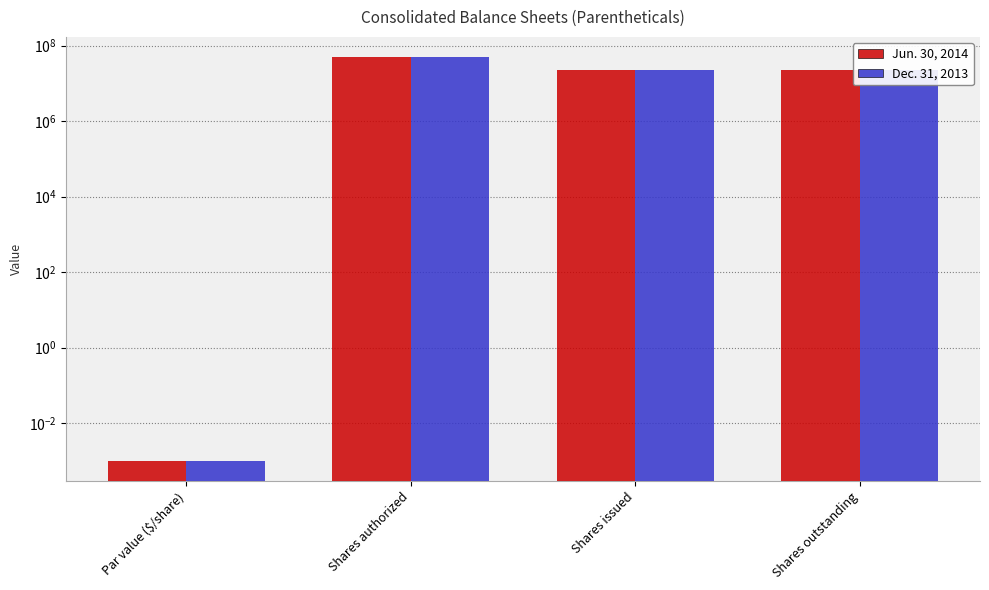

At which label does Dec. 31, 2013 reach its peak?

Shares authorized